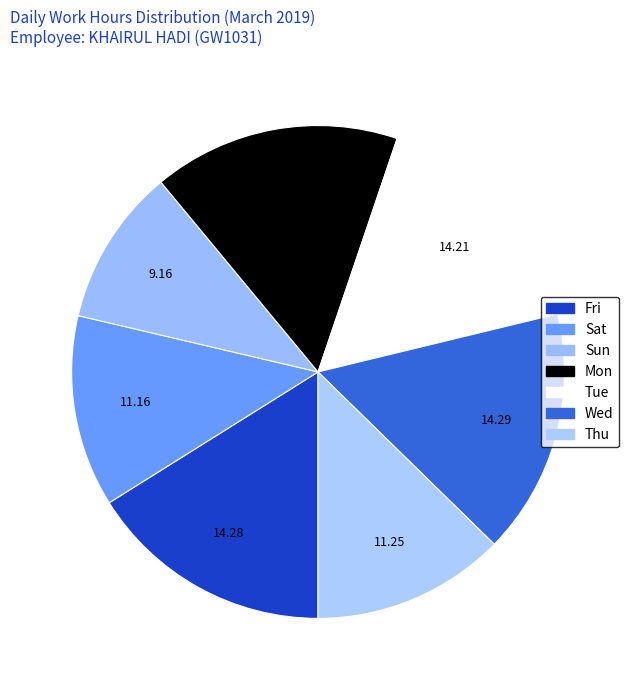

What is the largest slice in the pie chart?

Mon